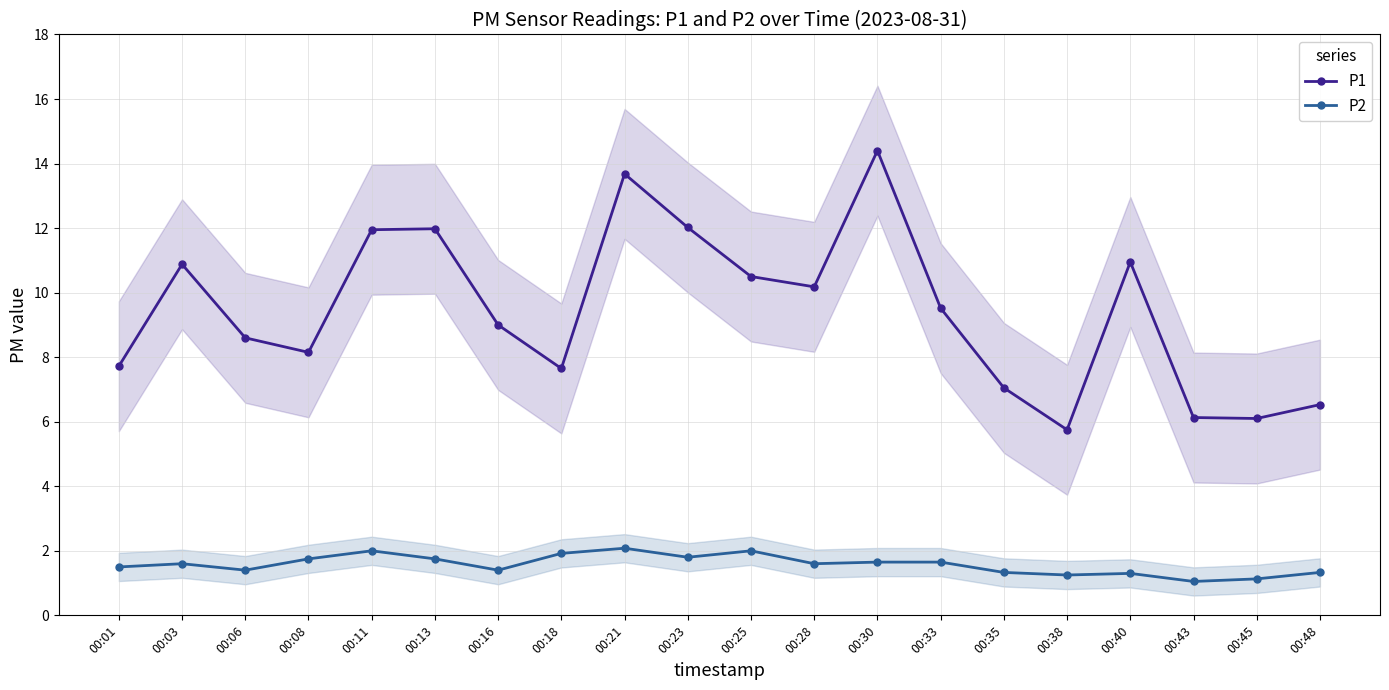

True or false: P2 and P1 cross at least once.

False